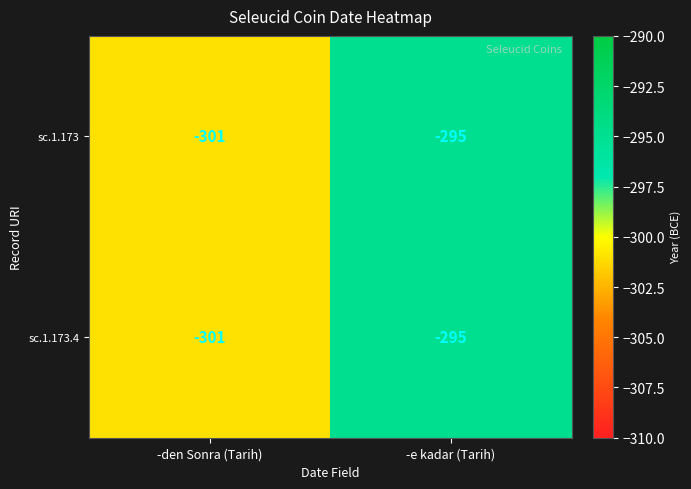

What is the approximate value of sc.1.173.4 at -den Sonra (Tarih)?

-301